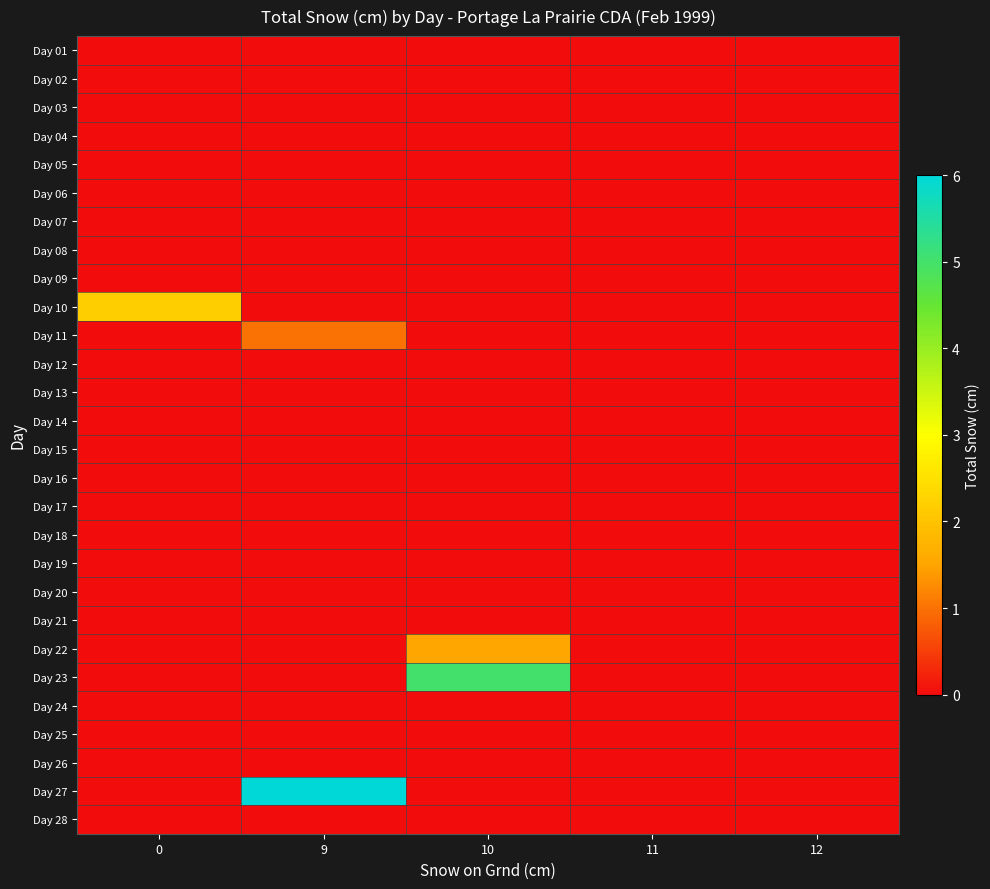

Between 12 and 11, which is larger?

12